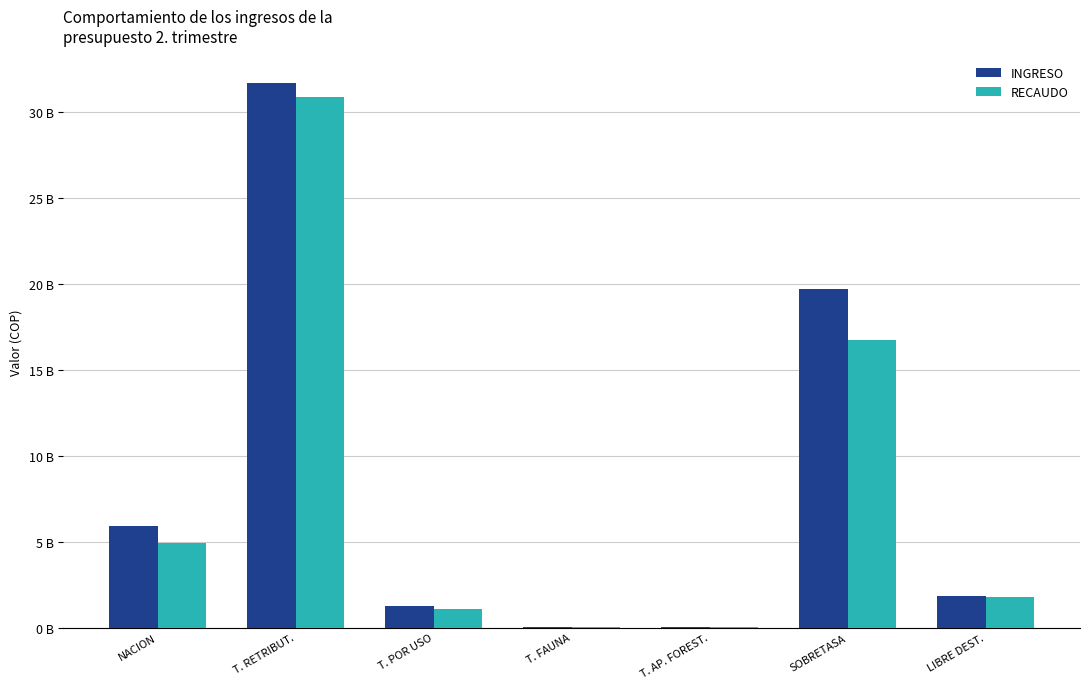

What is the difference between the maximum and minimum values in the RECAUDO series?

30887712017.6